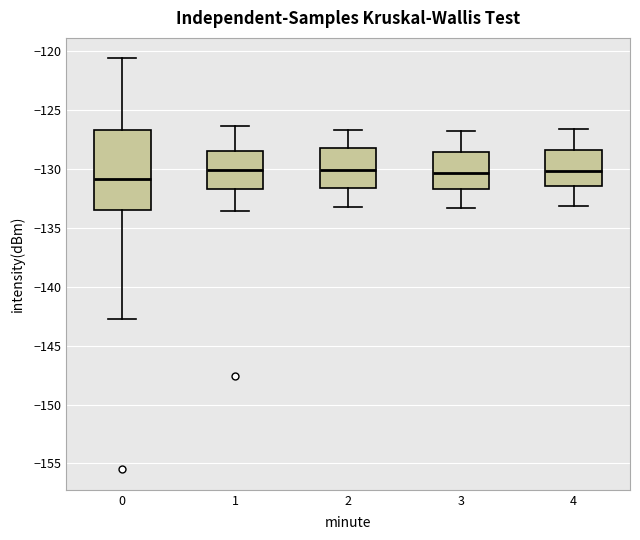

Reading left to right, transcribe this box plot: for each box, give where its median line is, the range the box spans, and where its two whiskers end, as read against the y-axis. The values are not printed on the chart, so give them approximately, as read against the axis.

0: median -131.0, box -133.5 to -126.5, whiskers -143.0 to -120.5
1: median -130.0, box -131.5 to -128.5, whiskers -133.5 to -126.5
2: median -130.0, box -131.5 to -128.0, whiskers -133.0 to -126.5
3: median -130.5, box -131.5 to -128.5, whiskers -133.5 to -127.0
4: median -130.0, box -131.5 to -128.5, whiskers -133.0 to -126.5